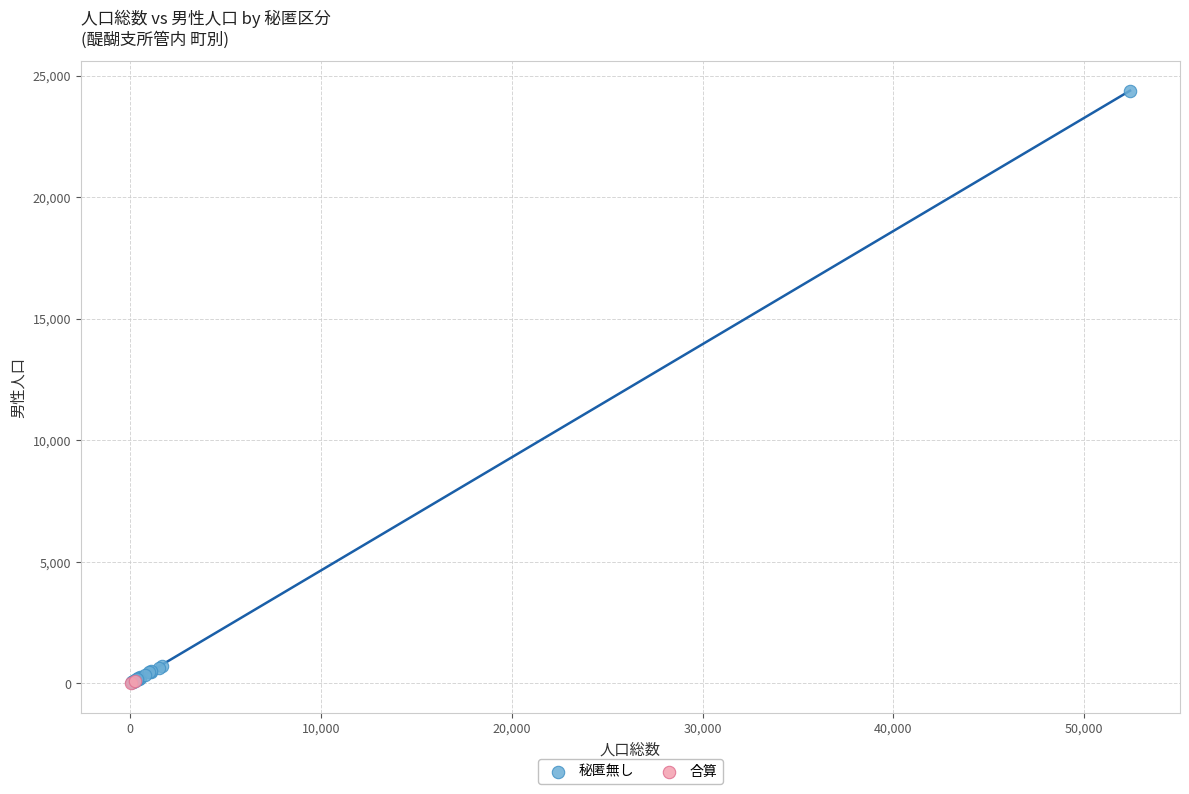

What are all the series names shown in the legend?

秘匿無し, 合算